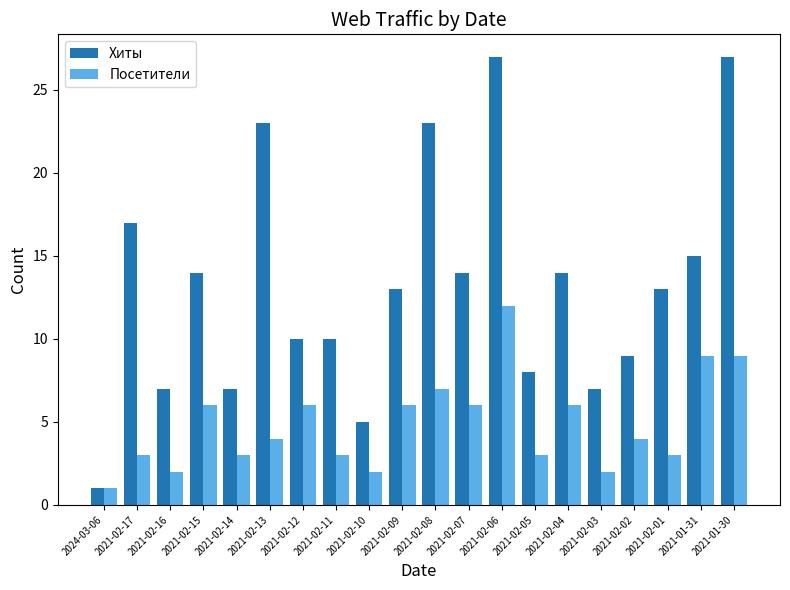

How many categories are shown in the chart?

20